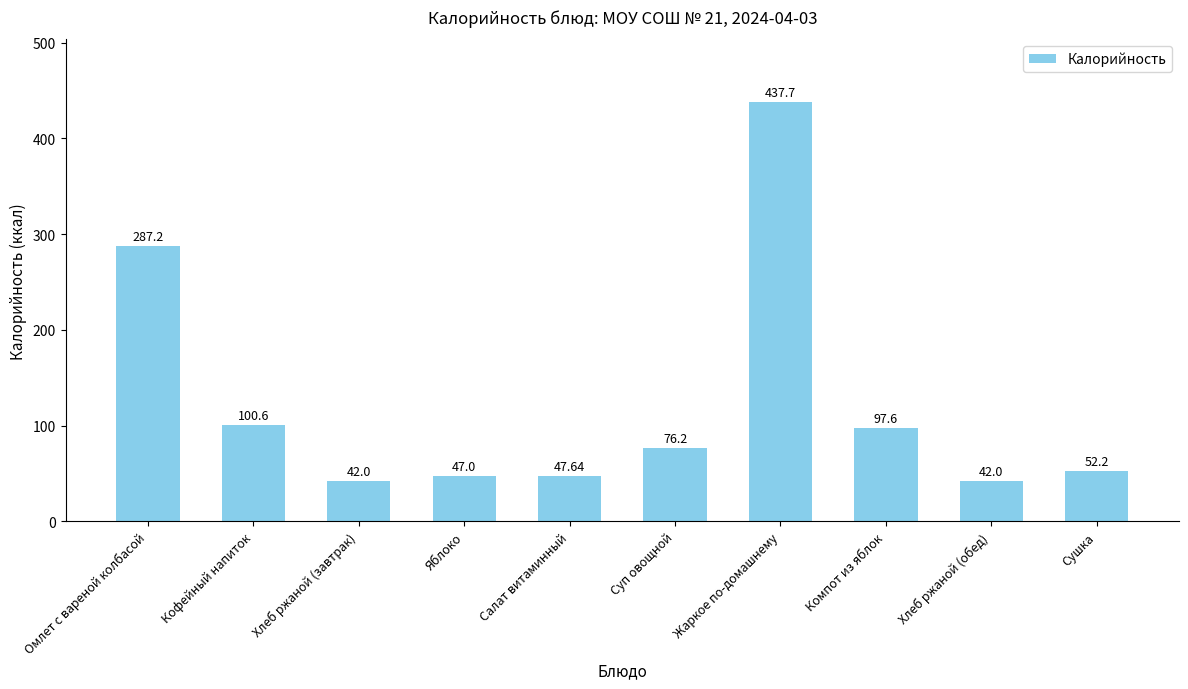

What is the difference between the values at Яблоко and Суп овощной?

29.2